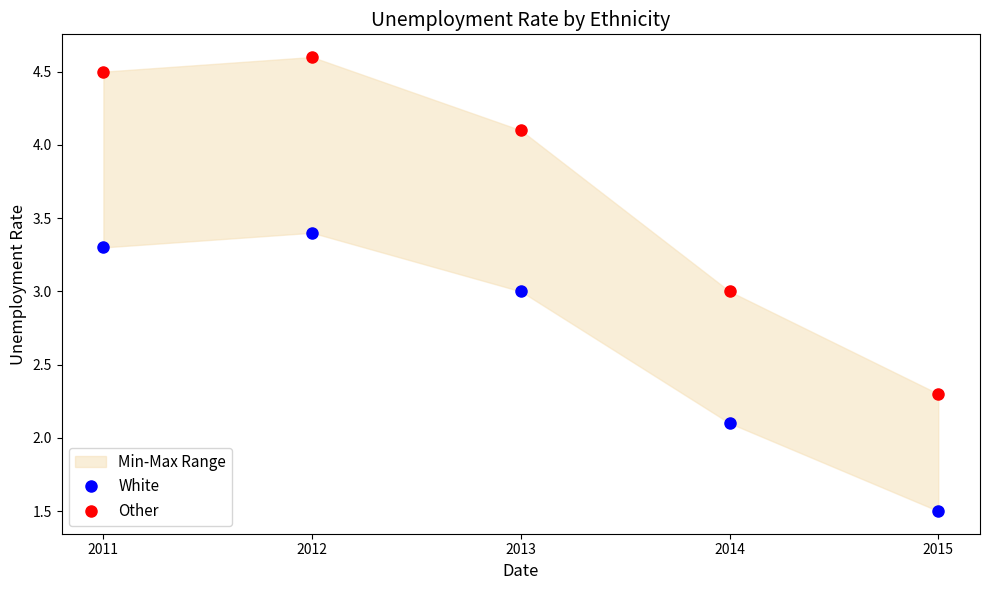

True or false: Other and White intersect in this chart.

False